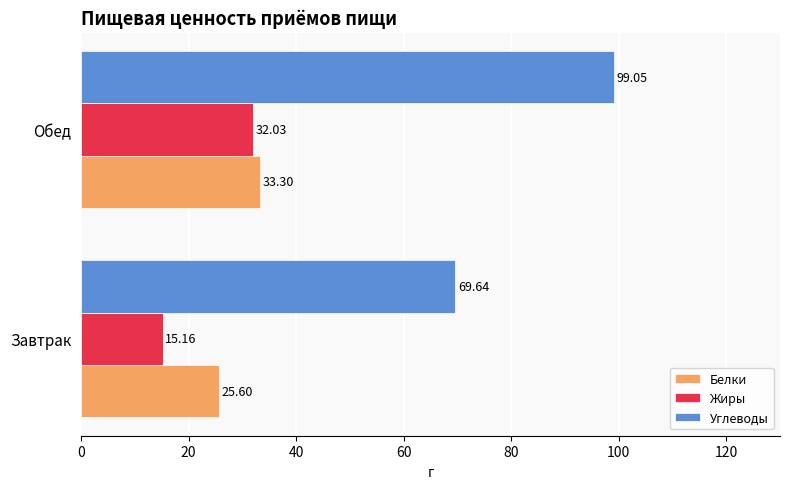

Which series has the largest total across all categories?

Углеводы